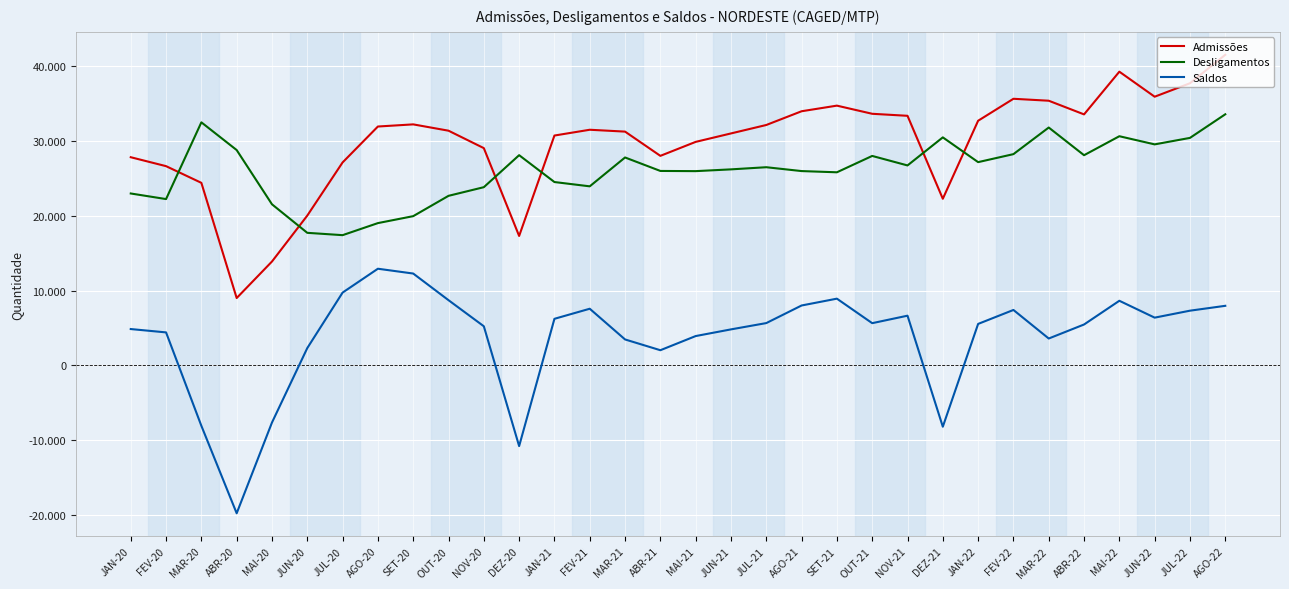

Is the value of Desligamentos at SET-20 greater than the value of Saldos at JUL-22?

Yes